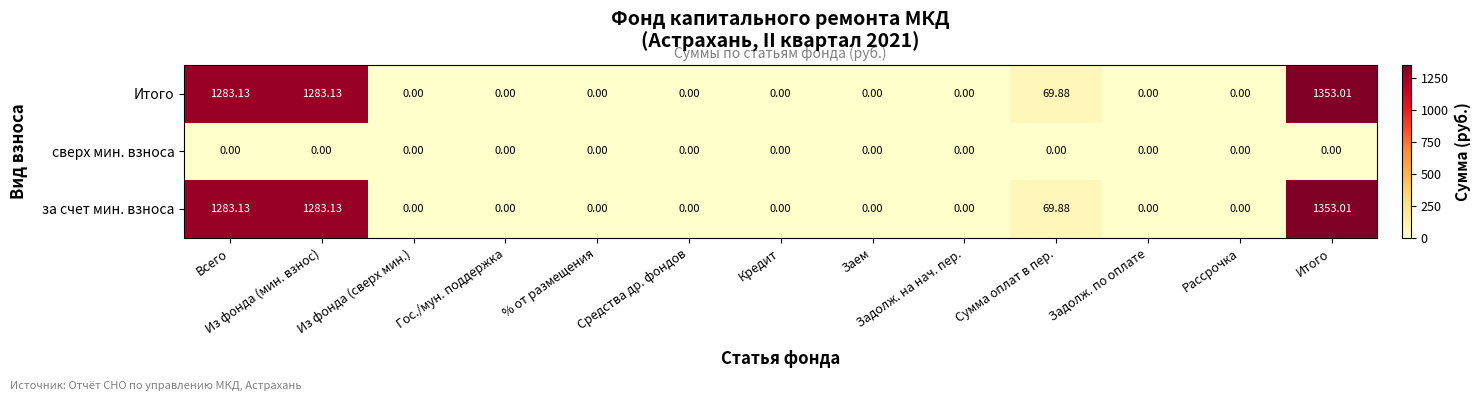

At which category is the sum across all series the highest?

Итого